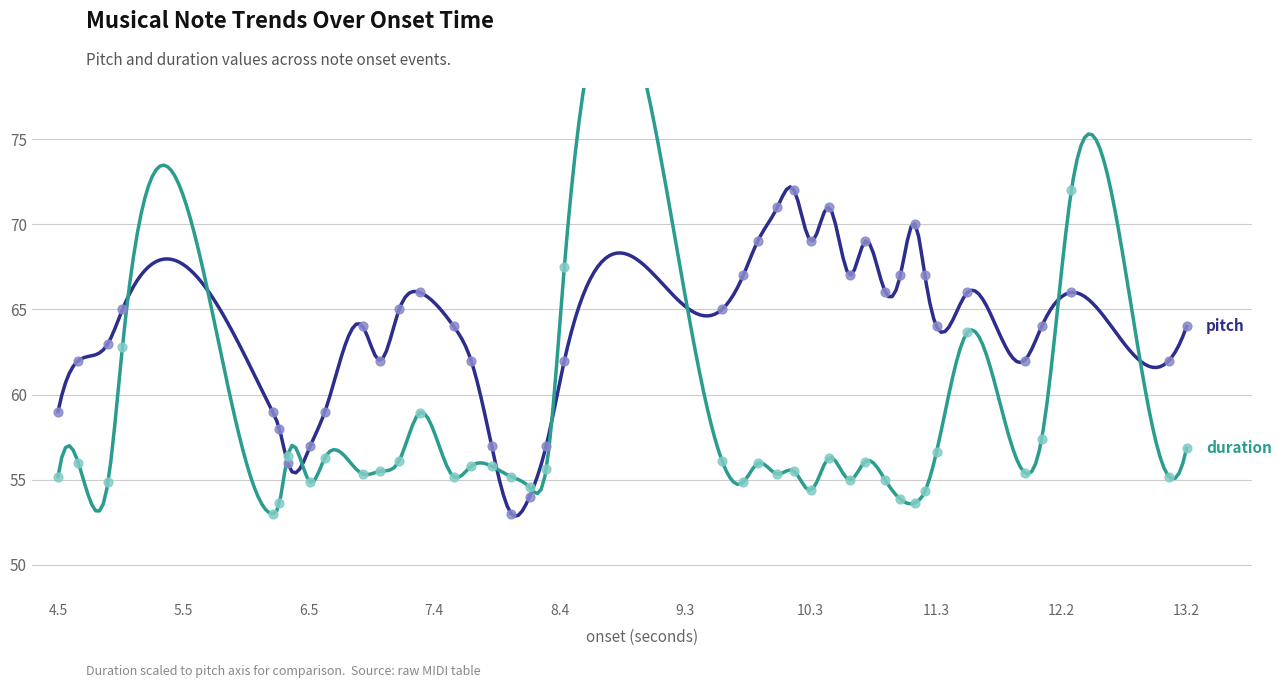

Which series has the widest spread of Y values?

pitch